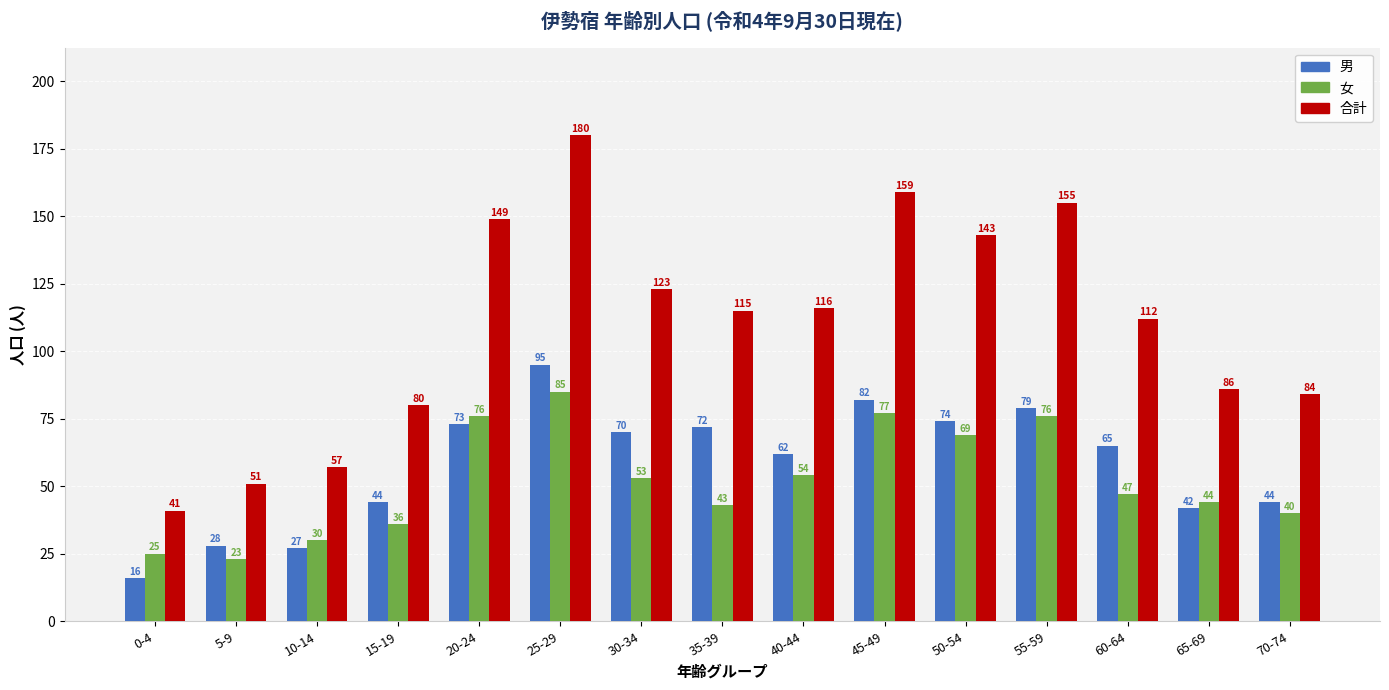

Between 10-14 and 40-44, which series saw the biggest shift?

合計